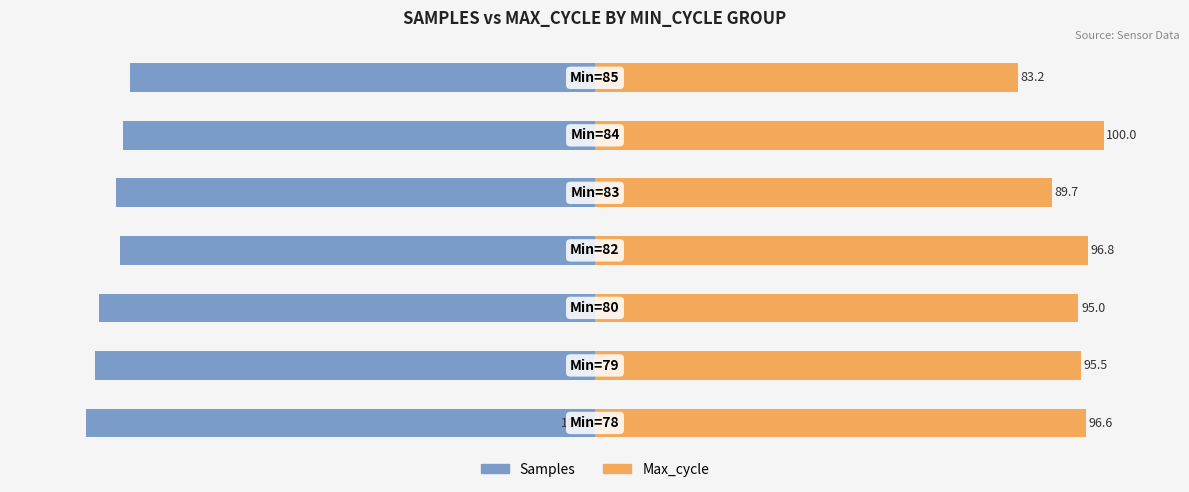

What is the greatest value displayed?

100.0